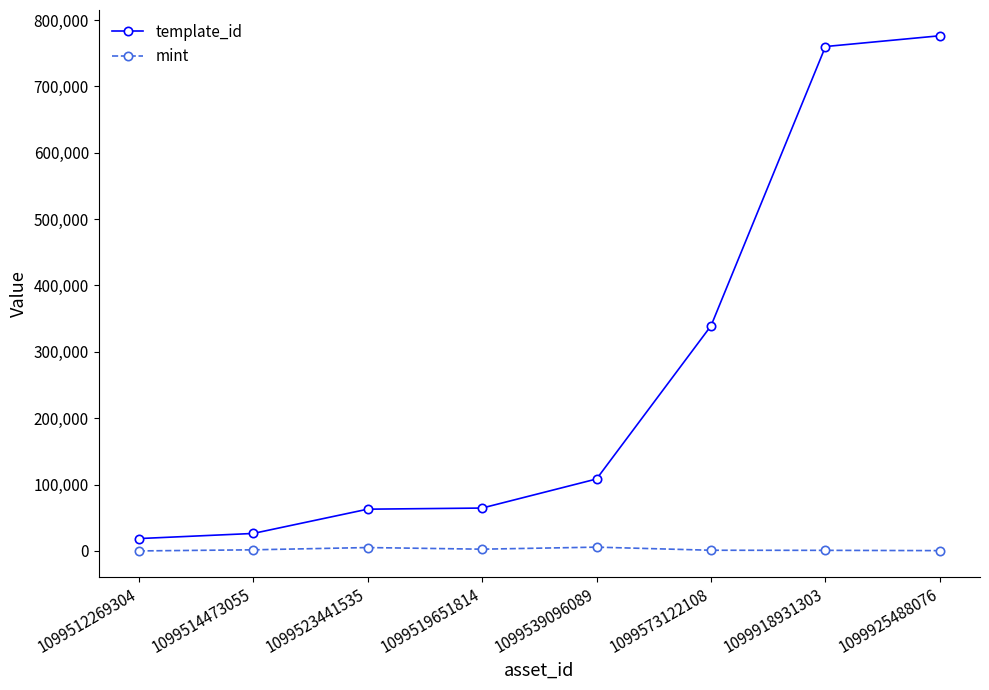

What position from the left is 1099539096089?

5